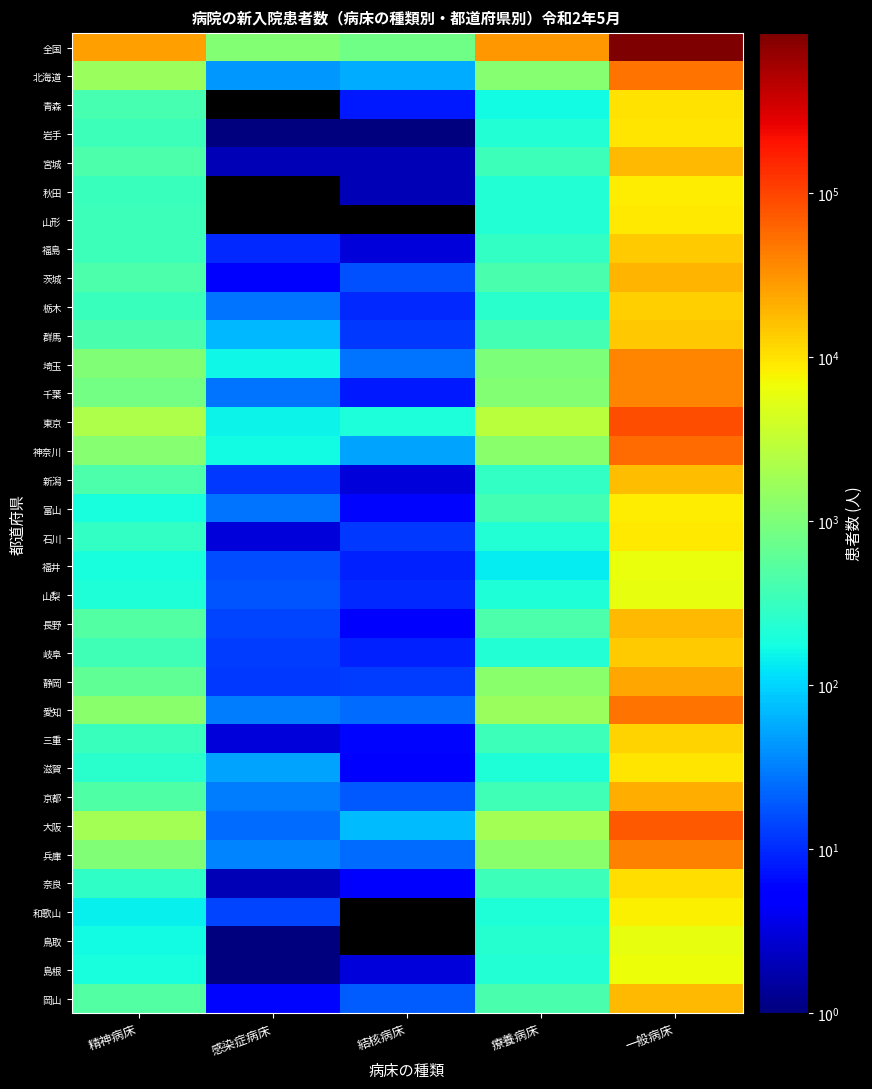

How many series are shown in this chart?

34